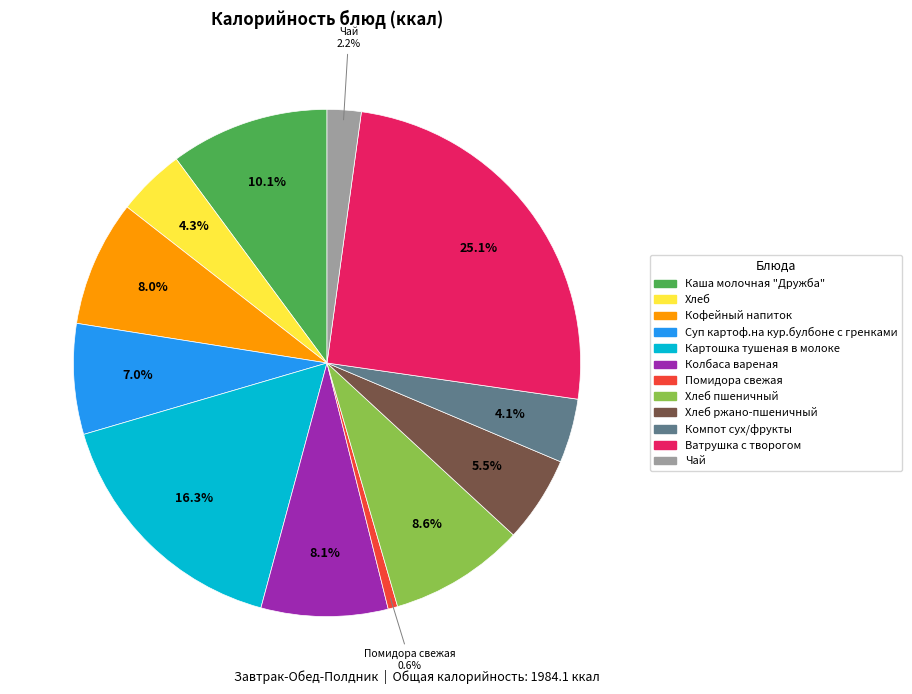

Count the number of slices in the pie.

12